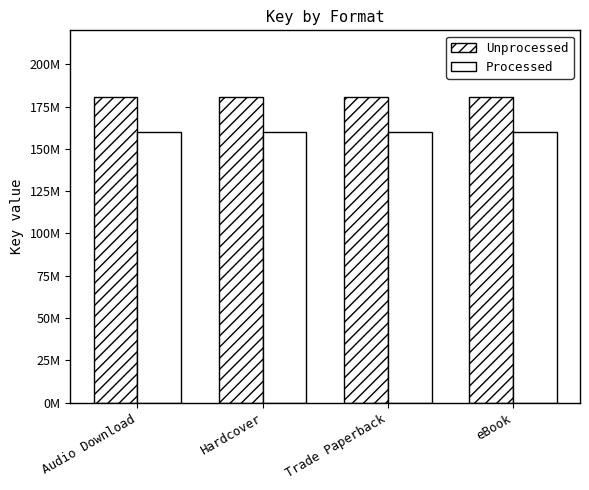

Rank the series by their maximum value, from lowest to highest.

Processed, Unprocessed